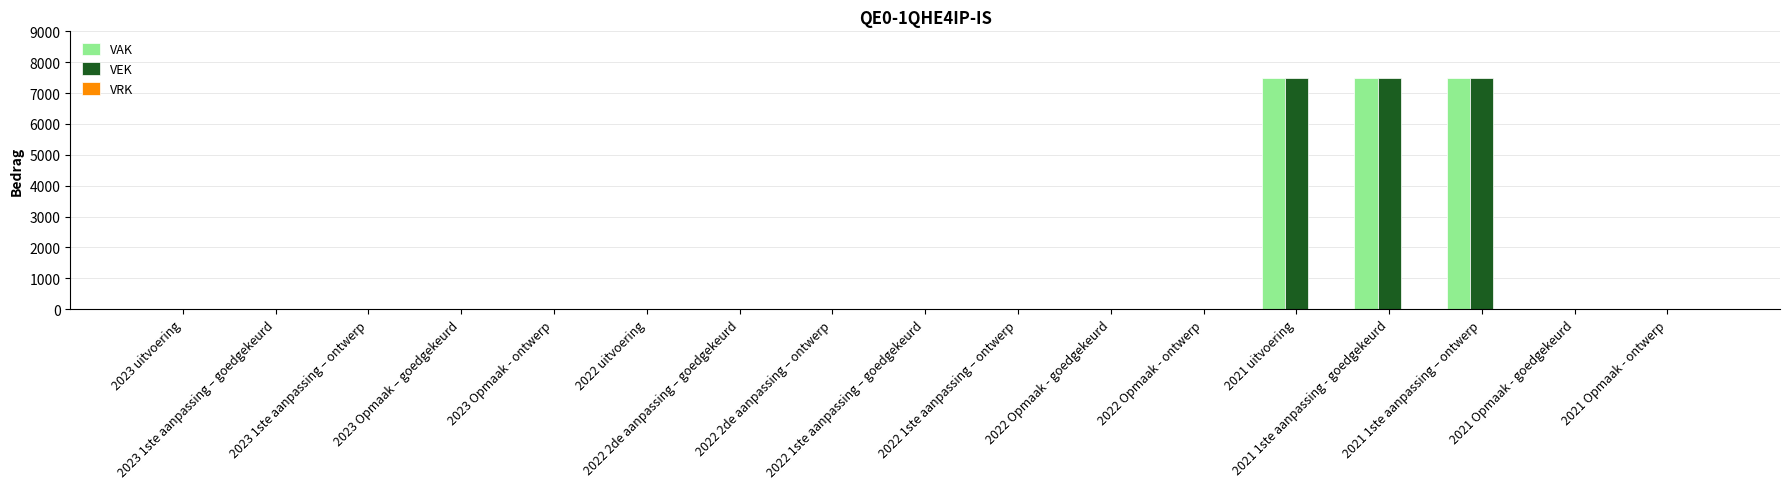

What is the highest value of the VAK series?

7500